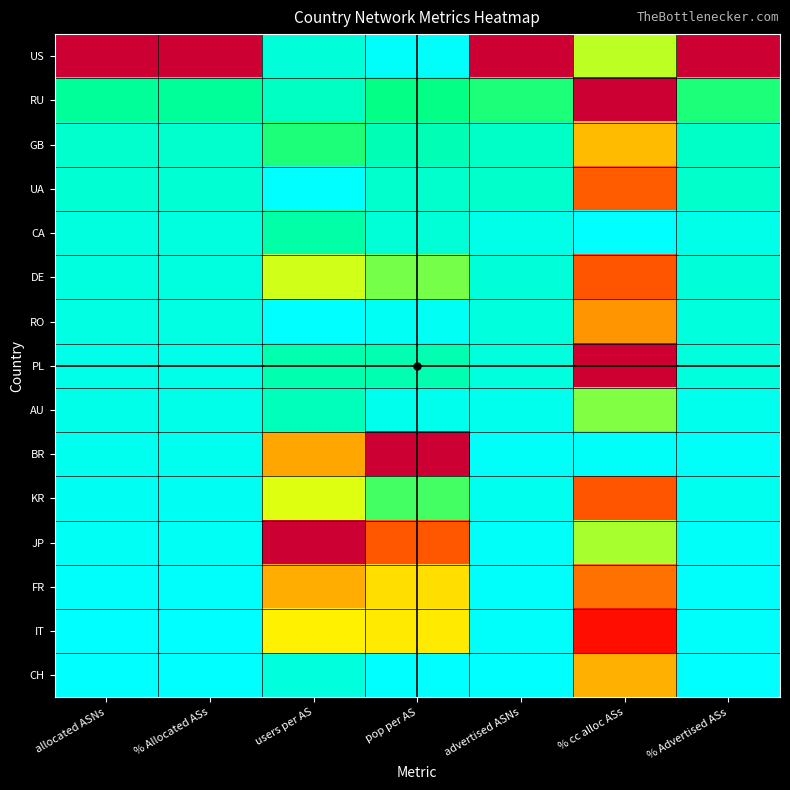

How many distinct data groups are displayed?

15